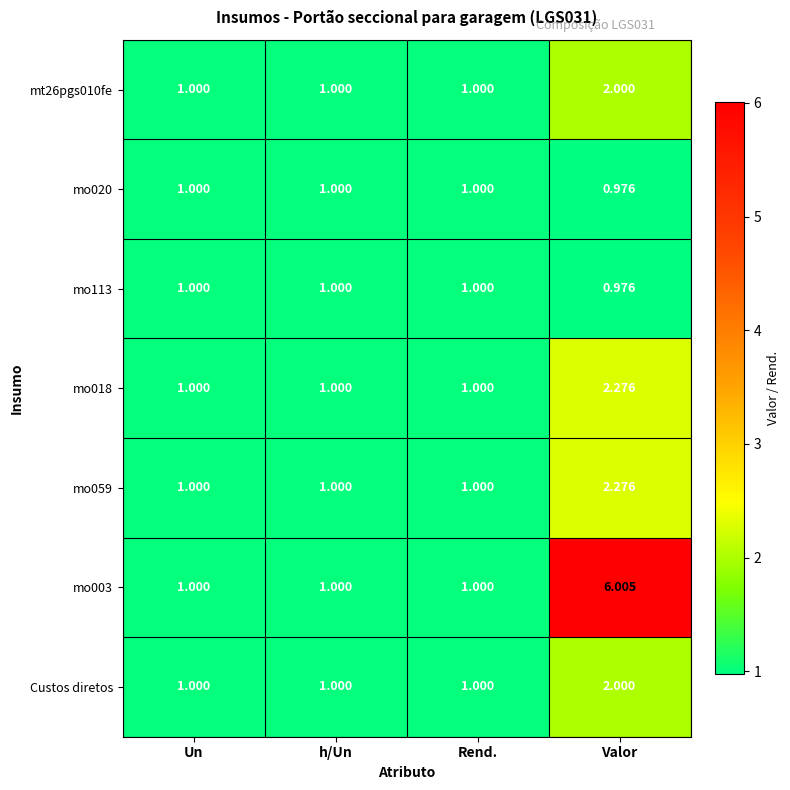

At which category does the chart reach its minimum across all series?

Valor